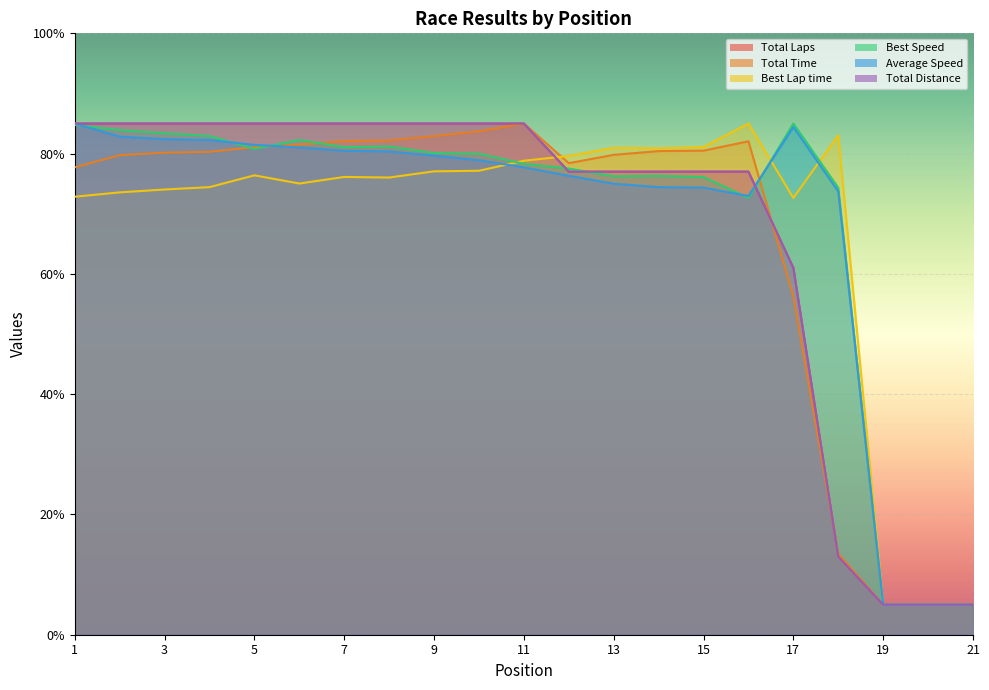

Does the chart display data point markers on the line(s)?

No